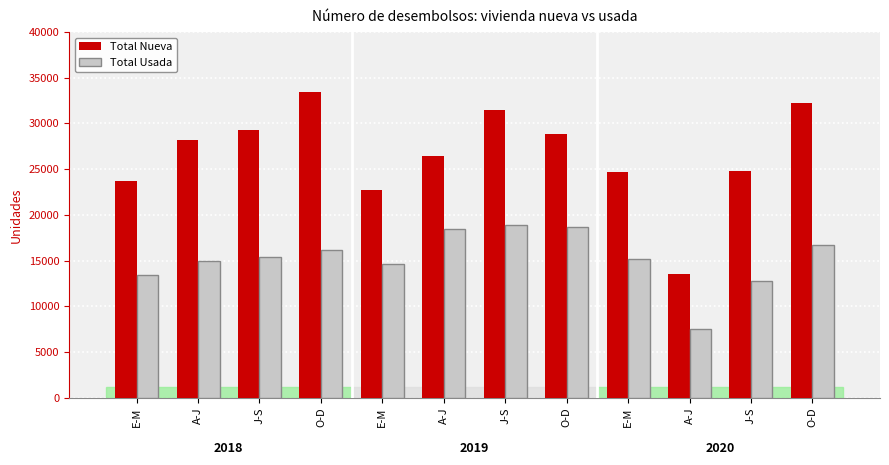

At how many categories does at least one series exceed 23299?

10